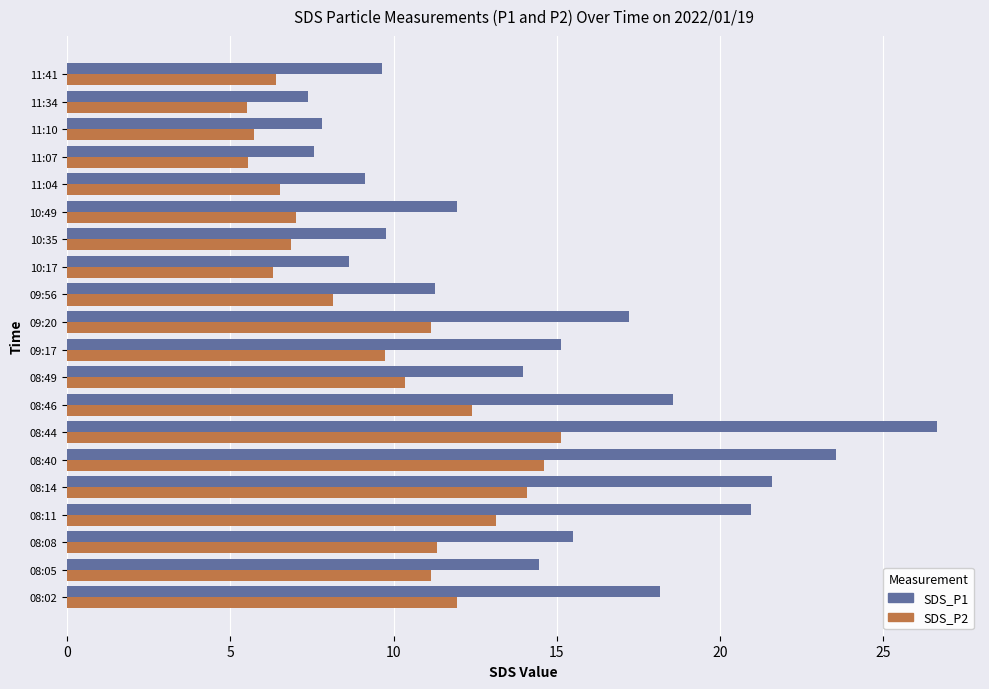

Count the number of categories in the chart.

20